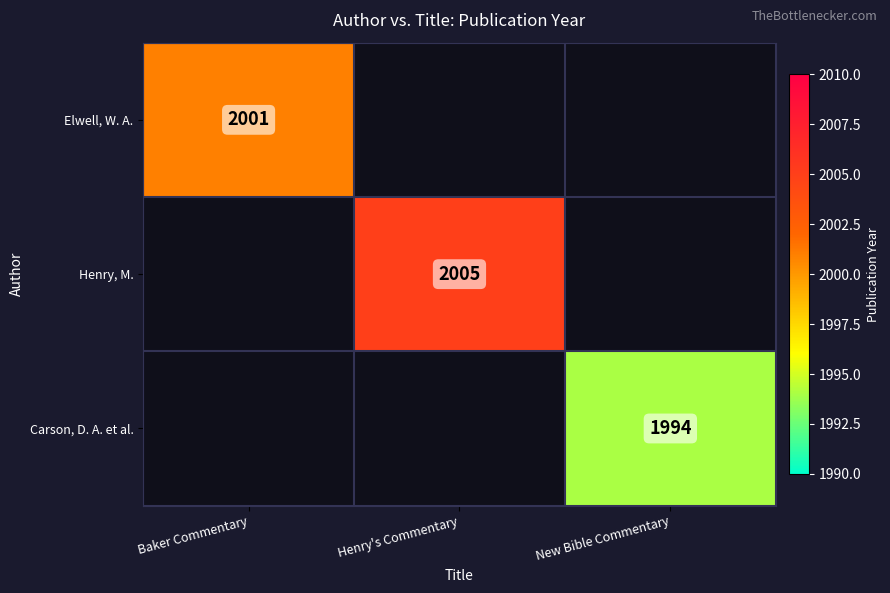

How many distinct data groups are displayed?

3